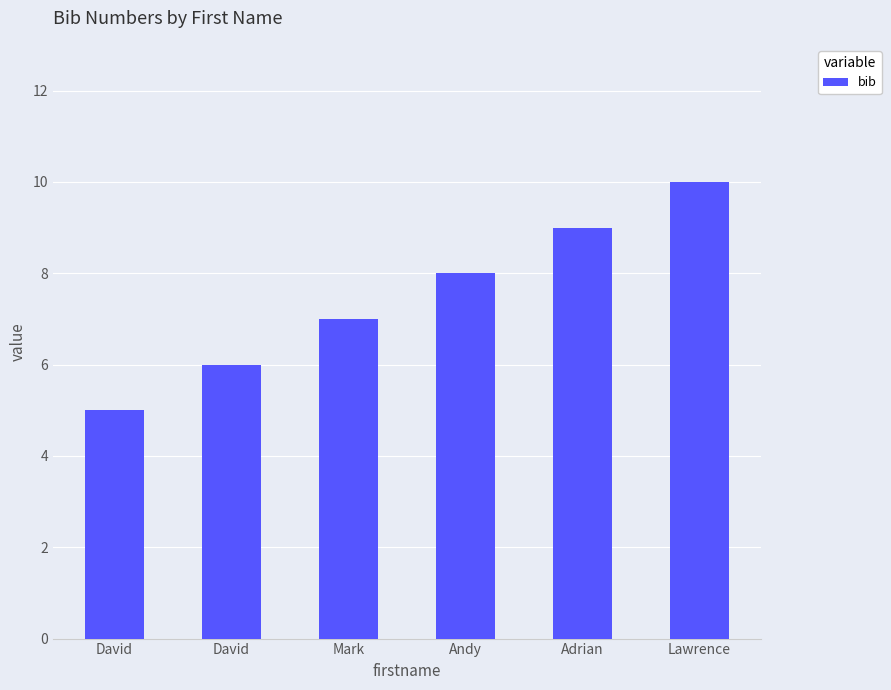

How many data points are less than 8?

3